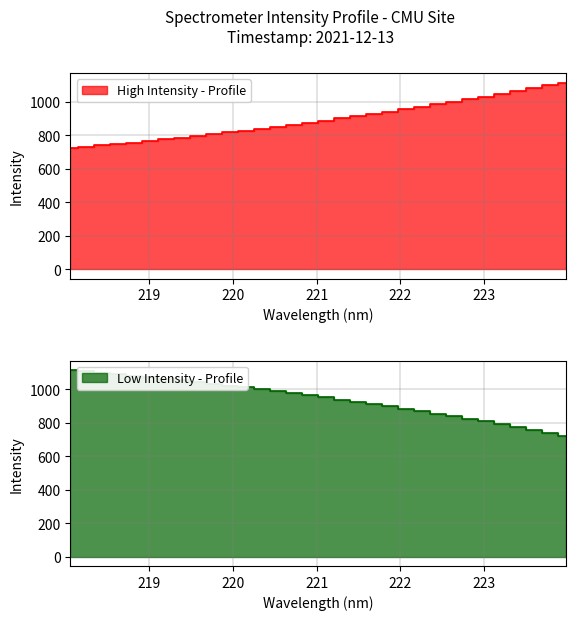

The value at 219.3979 is 1152.2. True or false?

False